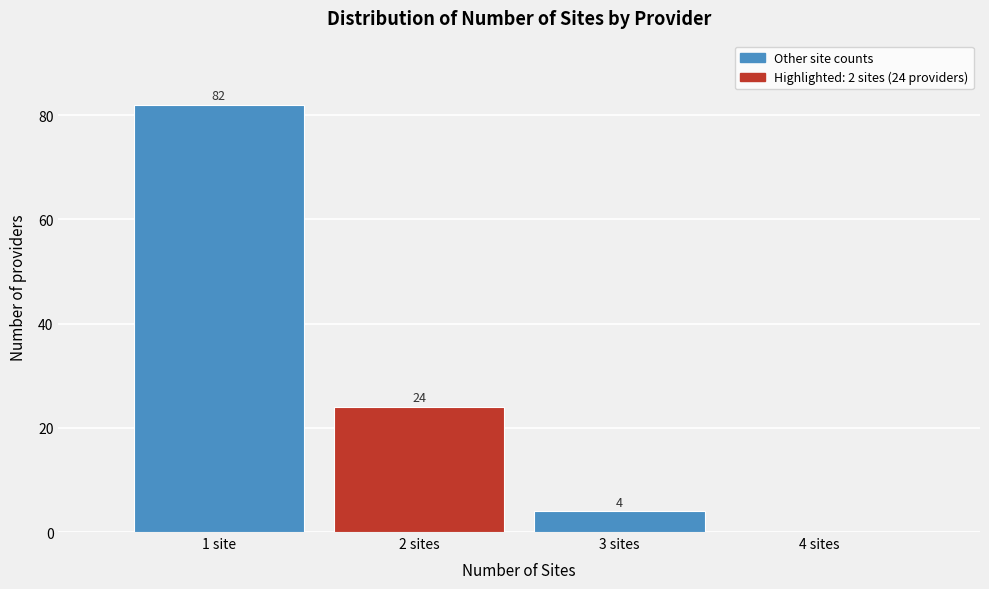

Reading right to left, what are all the values shown in this chart?

4 sites=0	3 sites=4	2 sites=24	1 site=82